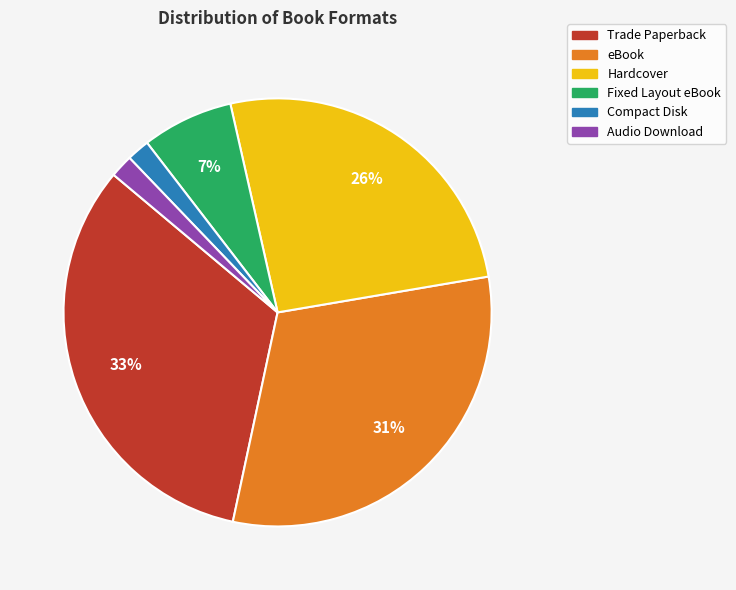

Approximately how many times larger is the value at Hardcover compared to Trade Paperback?

0.8